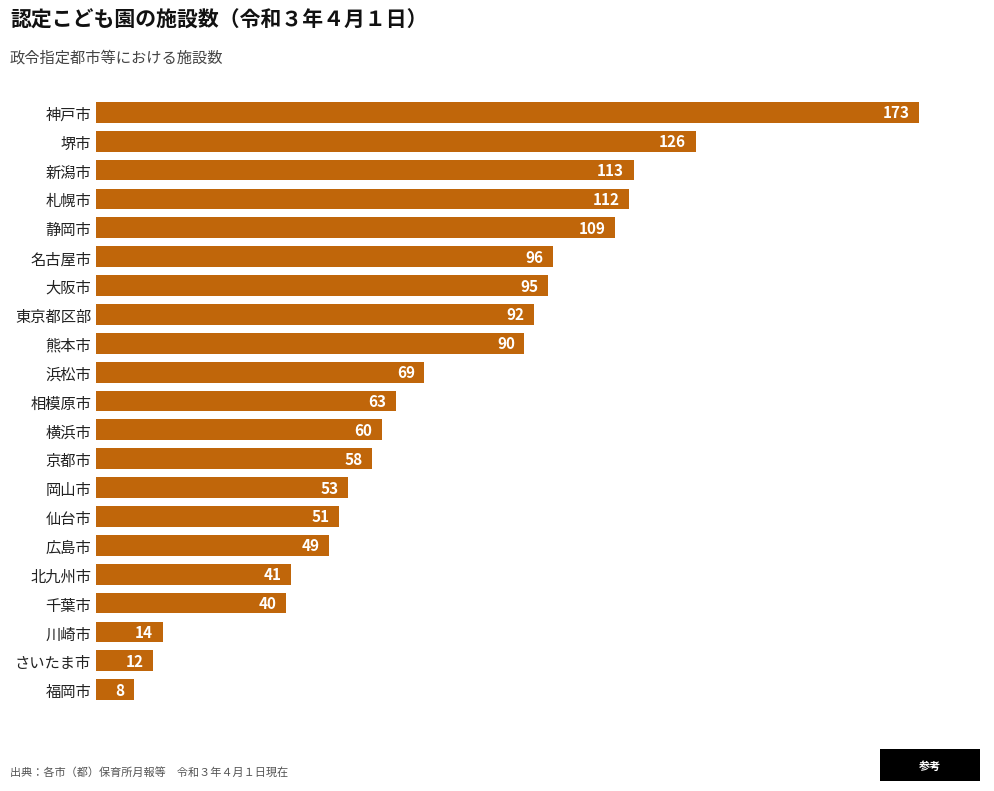

The value at 東京都区部 is 92. True or false?

True